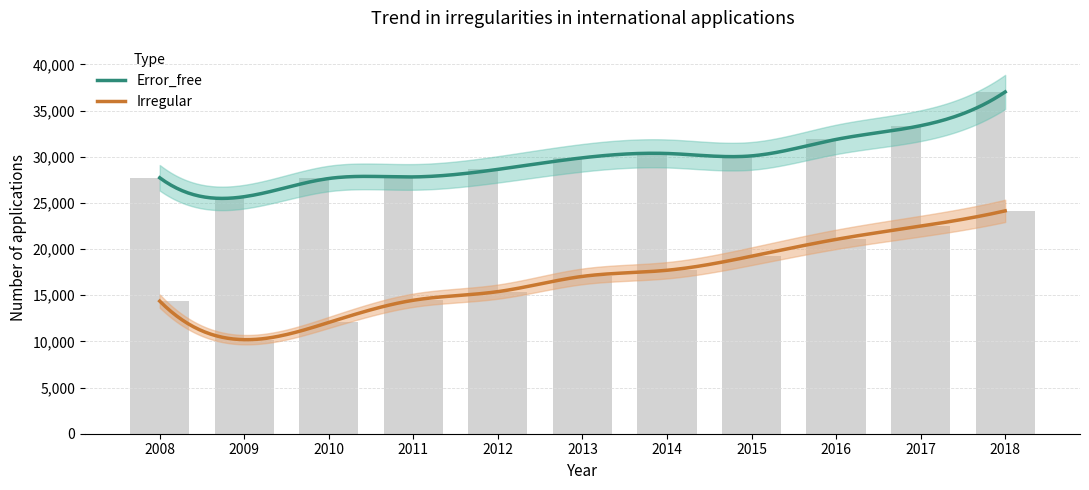

Are the bars grouped side by side (vs. stacked)?

Yes